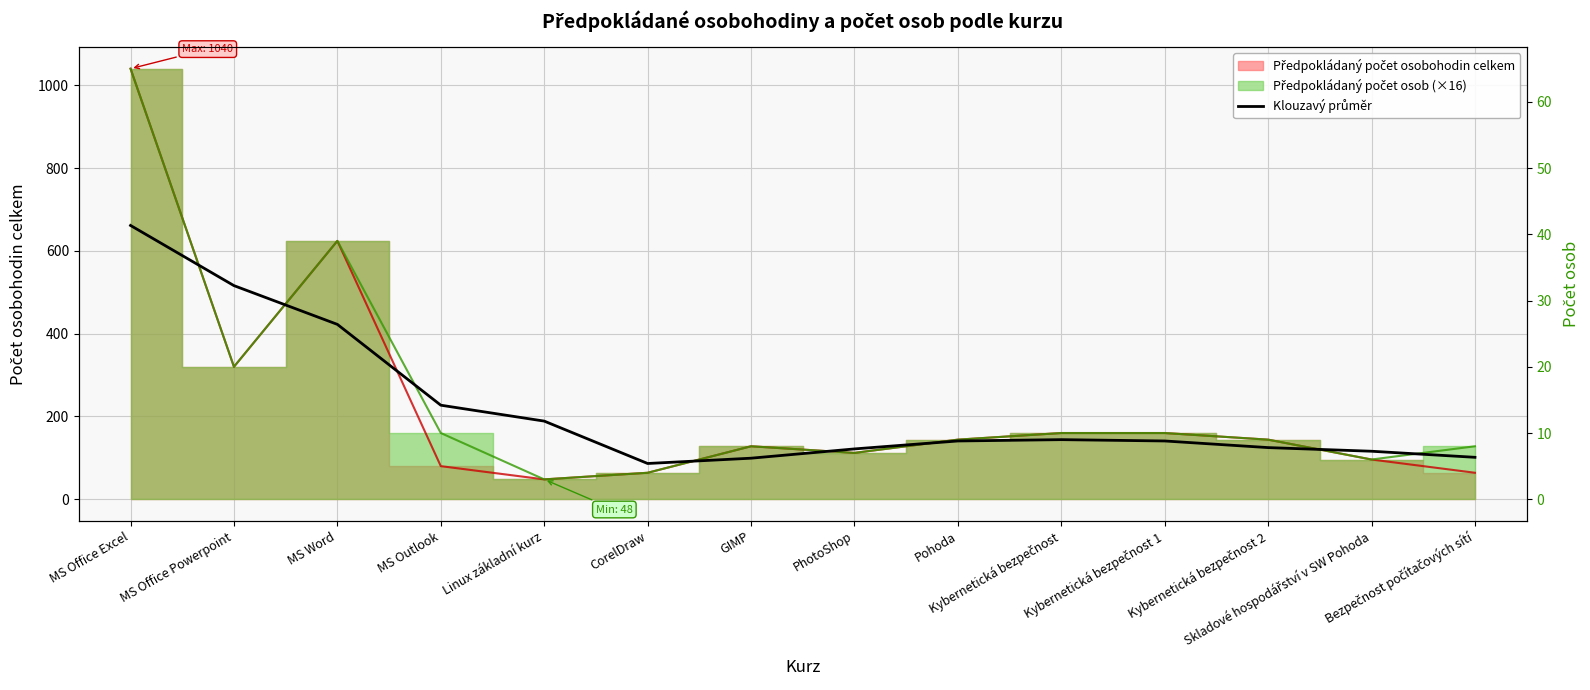

What is the smallest value displayed?

86.4